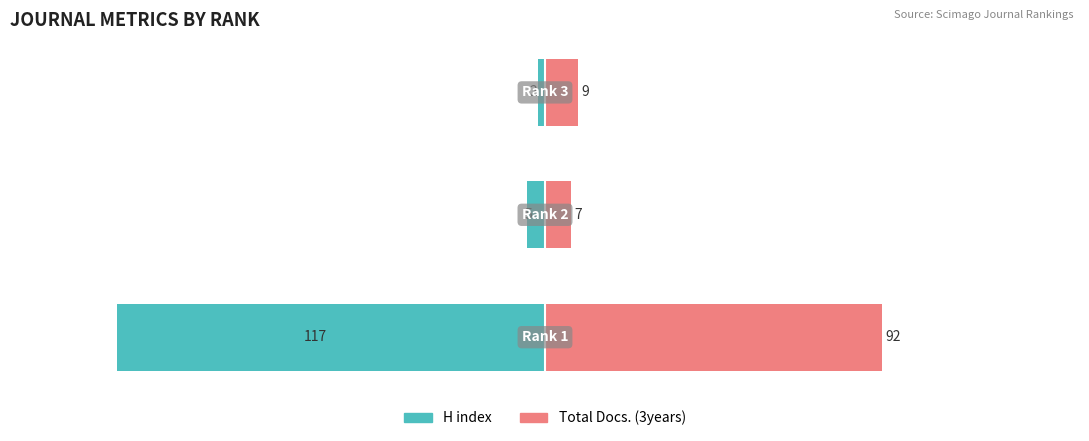

What is the value of the H index bar at the 1st from the left?

-117